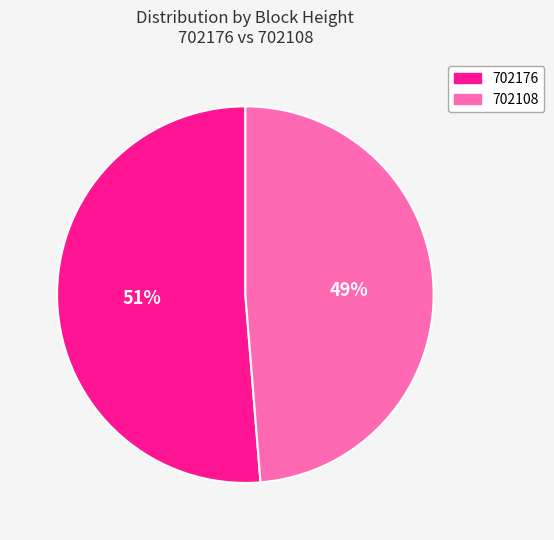

Is there a majority slice in this chart?

Yes